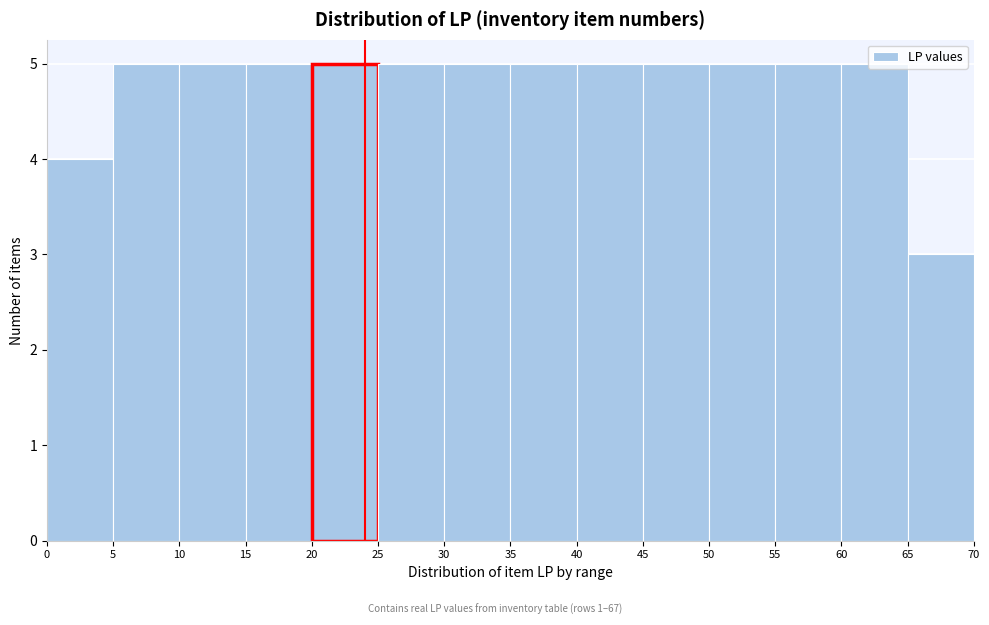

Reading left to right, transcribe this chart: for each bar, give the range it covers on the x-axis and its height. The values are not printed on the chart, so give them approximately, as read against the axis.

0 to 5: 4
5 to 10: 5
10 to 15: 5
15 to 20: 5
20 to 25: 5
25 to 30: 5
30 to 35: 5
35 to 40: 5
40 to 45: 5
45 to 50: 5
50 to 55: 5
55 to 60: 5
60 to 65: 5
65 to 70: 3